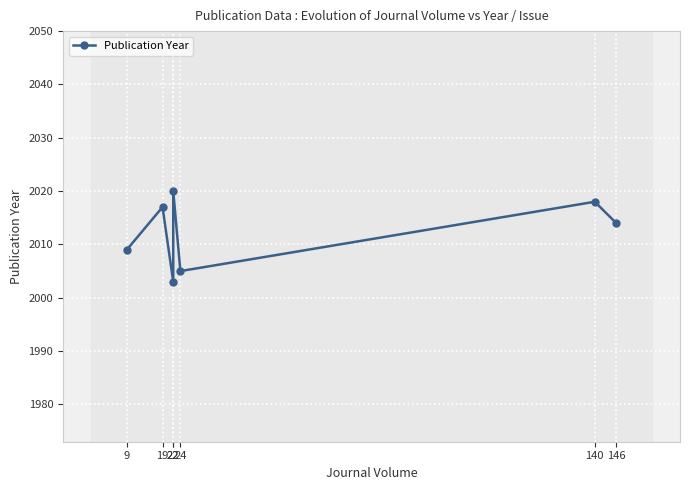

List the labels in order of value, largest first.

22, 140, 19, 146, 9, 24, 22